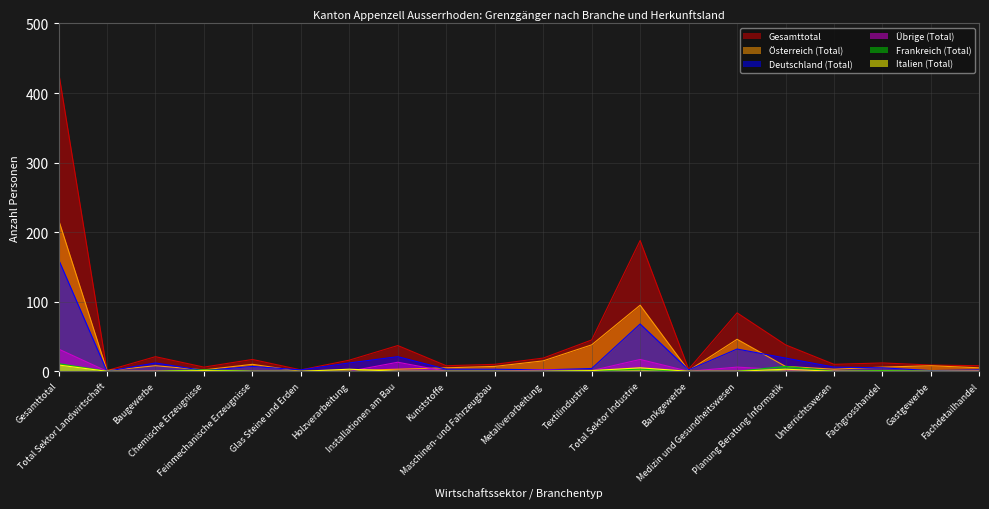

Reading left to right, list all the values displayed in this chart.

Österreich (Total): Gesamttotal=218	Total Sektor Landwirtschaft=1	Baugewerbe=8	Chemische Erzeugnisse=2	Feinmechanische Erzeugnisse=10	Glas Steine und Erden=0	Holzverarbeitung=1	Installationen am Bau=3	Kunststoffe=5	Maschinen- und Fahrzeugbau=7	Metallverarbeitung=15	Textilindustrie=38	Total Sektor Industrie=95	Bankgewerbe=1	Medizin und Gesundheitswesen=46	Planung Beratung Informatik=7	Unterrichtswesen=3	Fachgrosshandel=6	Gastgewerbe=8	Fachdetailhandel=5
Deutschland (Total): Gesamttotal=161	Total Sektor Landwirtschaft=0	Baugewerbe=12	Chemische Erzeugnisse=1	Feinmechanische Erzeugnisse=7	Glas Steine und Erden=2	Holzverarbeitung=12	Installationen am Bau=21	Kunststoffe=3	Maschinen- und Fahrzeugbau=3	Metallverarbeitung=2	Textilindustrie=4	Total Sektor Industrie=68	Bankgewerbe=2	Medizin und Gesundheitswesen=32	Planung Beratung Informatik=19	Unterrichtswesen=6	Fachgrosshandel=5	Gastgewerbe=1	Fachdetailhandel=2
Übrige (Total): Gesamttotal=32	Total Sektor Landwirtschaft=0	Baugewerbe=1	Chemische Erzeugnisse=0	Feinmechanische Erzeugnisse=0	Glas Steine und Erden=0	Holzverarbeitung=0	Installationen am Bau=13	Kunststoffe=0	Maschinen- und Fahrzeugbau=0	Metallverarbeitung=2	Textilindustrie=1	Total Sektor Industrie=17	Bankgewerbe=0	Medizin und Gesundheitswesen=6	Planung Beratung Informatik=2	Unterrichtswesen=1	Fachgrosshandel=0	Gastgewerbe=0	Fachdetailhandel=1
Frankreich (Total): Gesamttotal=11	Total Sektor Landwirtschaft=0	Baugewerbe=0	Chemische Erzeugnisse=2	Feinmechanische Erzeugnisse=0	Glas Steine und Erden=0	Holzverarbeitung=0	Installationen am Bau=0	Kunststoffe=0	Maschinen- und Fahrzeugbau=0	Metallverarbeitung=0	Textilindustrie=1	Total Sektor Industrie=3	Bankgewerbe=0	Medizin und Gesundheitswesen=0	Planung Beratung Informatik=7	Unterrichtswesen=0	Fachgrosshandel=1	Gastgewerbe=0	Fachdetailhandel=0
Italien (Total): Gesamttotal=9	Total Sektor Landwirtschaft=0	Baugewerbe=0	Chemische Erzeugnisse=1	Feinmechanische Erzeugnisse=0	Glas Steine und Erden=0	Holzverarbeitung=3	Installationen am Bau=0	Kunststoffe=0	Maschinen- und Fahrzeugbau=0	Metallverarbeitung=0	Textilindustrie=1	Total Sektor Industrie=5	Bankgewerbe=0	Medizin und Gesundheitswesen=0	Planung Beratung Informatik=3	Unterrichtswesen=0	Fachgrosshandel=0	Gastgewerbe=0	Fachdetailhandel=0
Gesamttotal: Gesamttotal=431	Total Sektor Landwirtschaft=1	Baugewerbe=21	Chemische Erzeugnisse=6	Feinmechanische Erzeugnisse=17	Glas Steine und Erden=2	Holzverarbeitung=16	Installationen am Bau=37	Kunststoffe=8	Maschinen- und Fahrzeugbau=10	Metallverarbeitung=19	Textilindustrie=45	Total Sektor Industrie=188	Bankgewerbe=3	Medizin und Gesundheitswesen=84	Planung Beratung Informatik=38	Unterrichtswesen=10	Fachgrosshandel=12	Gastgewerbe=9	Fachdetailhandel=8